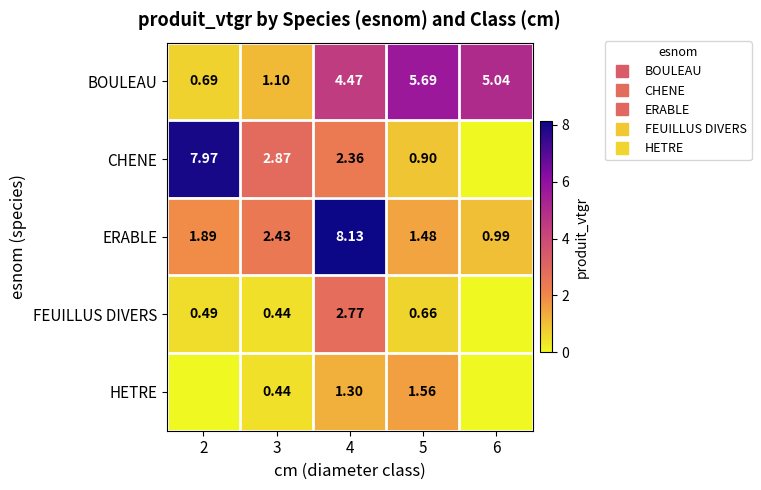

Is the value of BOULEAU at 4 greater than the value of CHENE at 4?

Yes